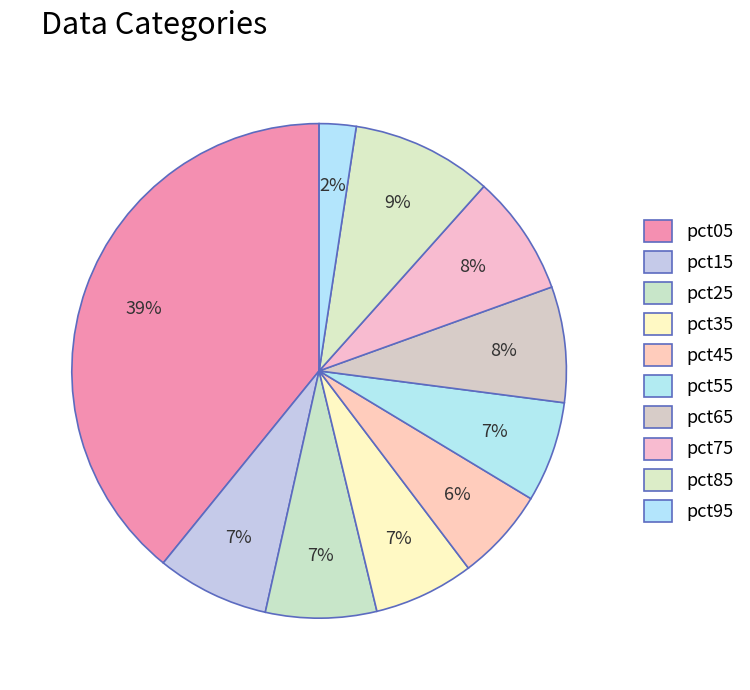

True or false: pct85 accounts for 9% of the total.

True